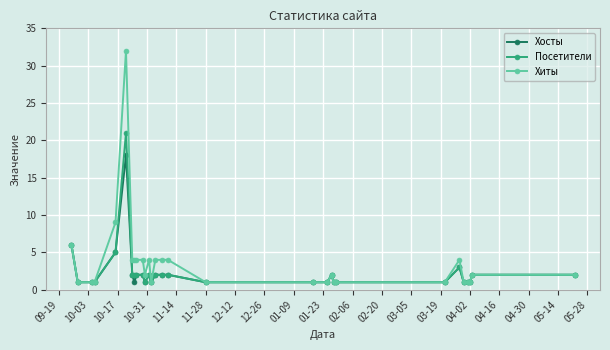

Which series has the widest spread of values?

Хиты